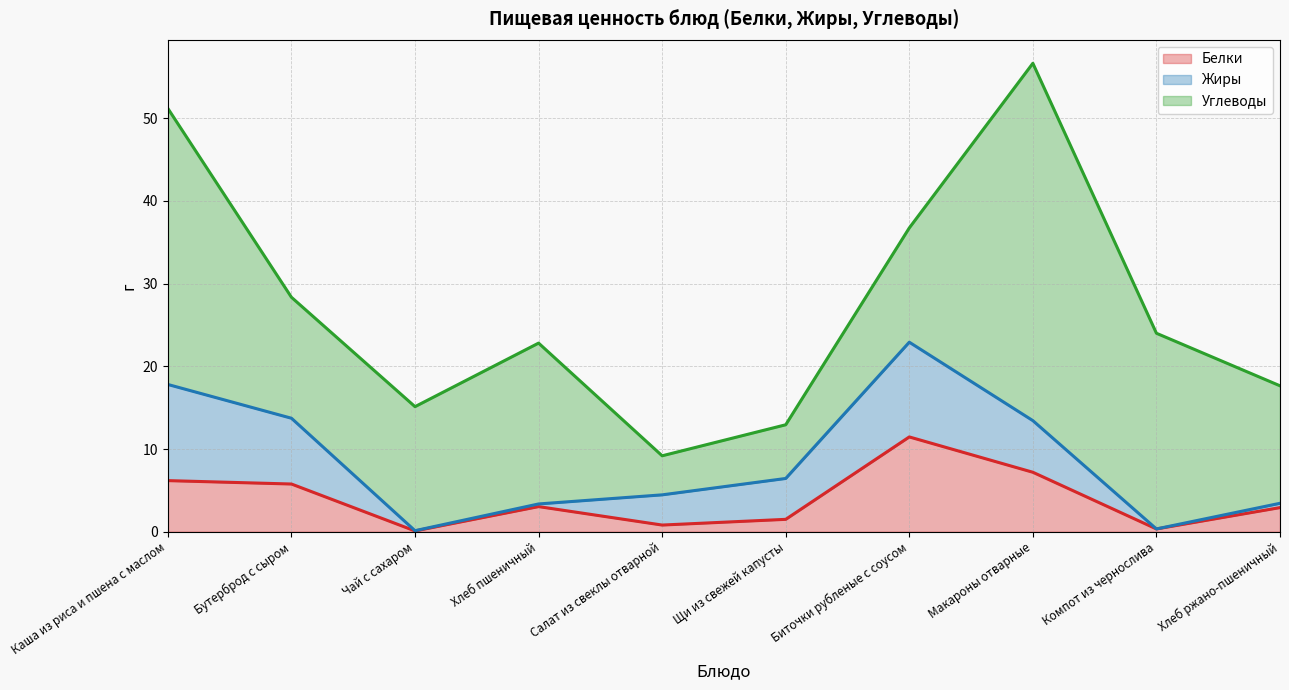

What is the total value across all series at Хлеб пшеничный?

22.8